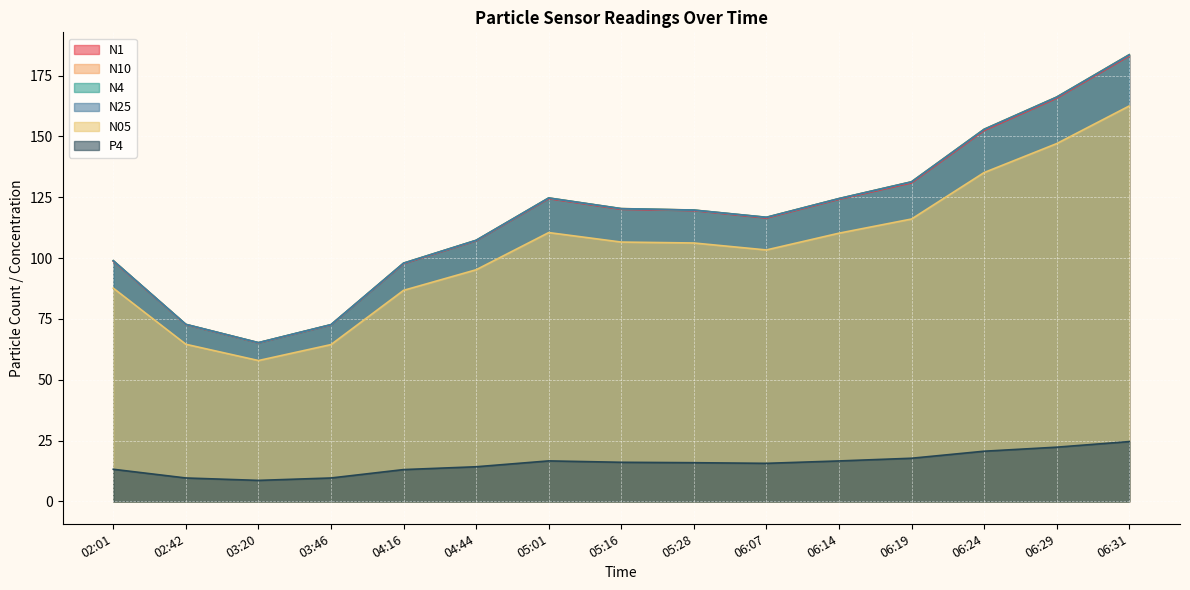

True or false: N4 has a value of 199.3 at 05:28.

False